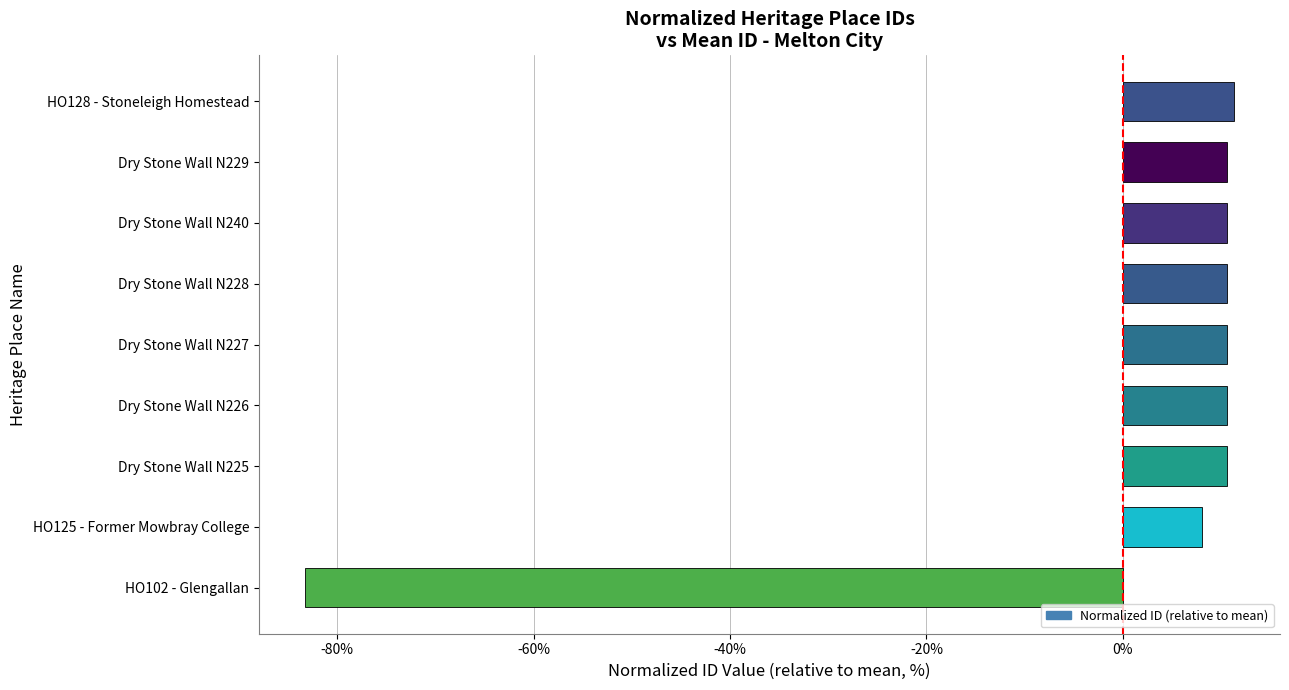

How many data points are less than 10?

2